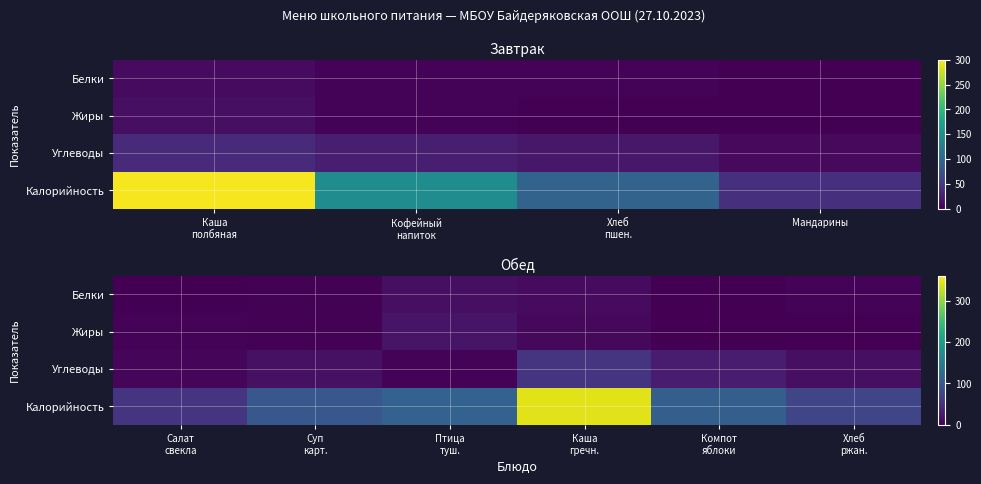

Which has a higher value, Хлеб ржан. or Суп карт.?

Хлеб ржан.